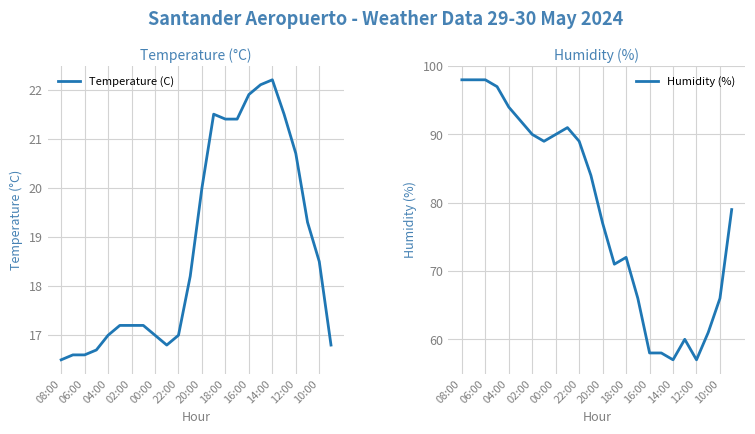

Rank the series by their average value, from highest to lowest.

Humidity (%), Temperature (C)